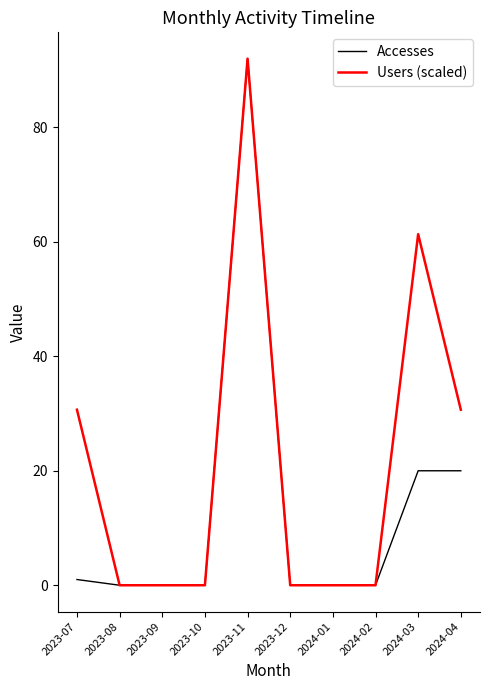

How many lines are shown in the chart?

2